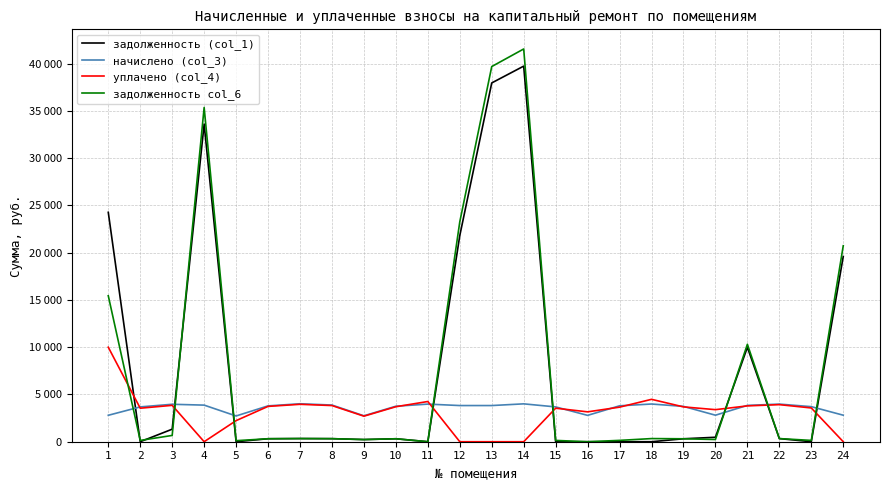

What is the value of the задолженность col_6 point at the 2nd from the left?

137.7